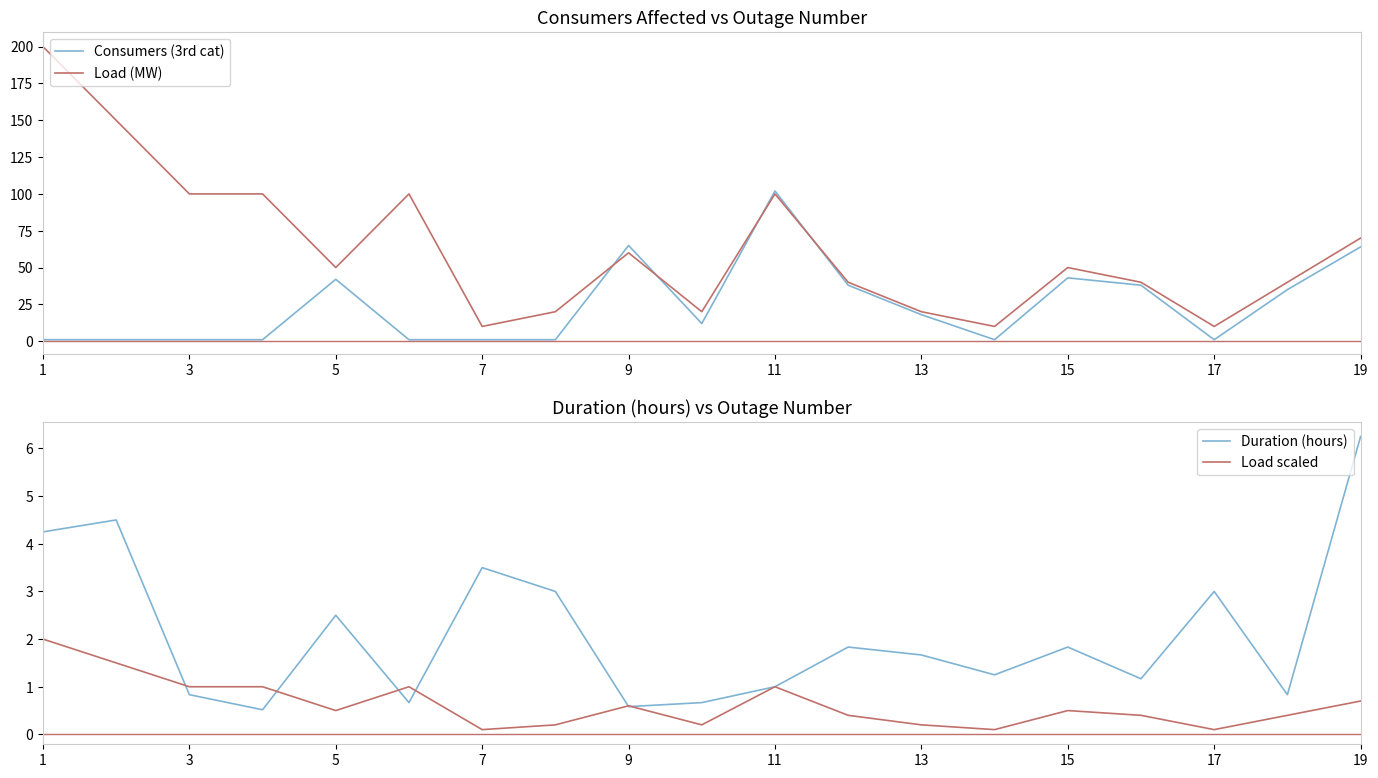

The Load (MW) series shows 100 at 11. True or false?

True